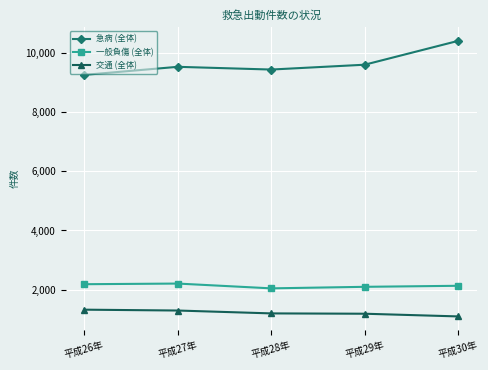

Where does the 交通 (全体) series first go above 1202?

平成26年